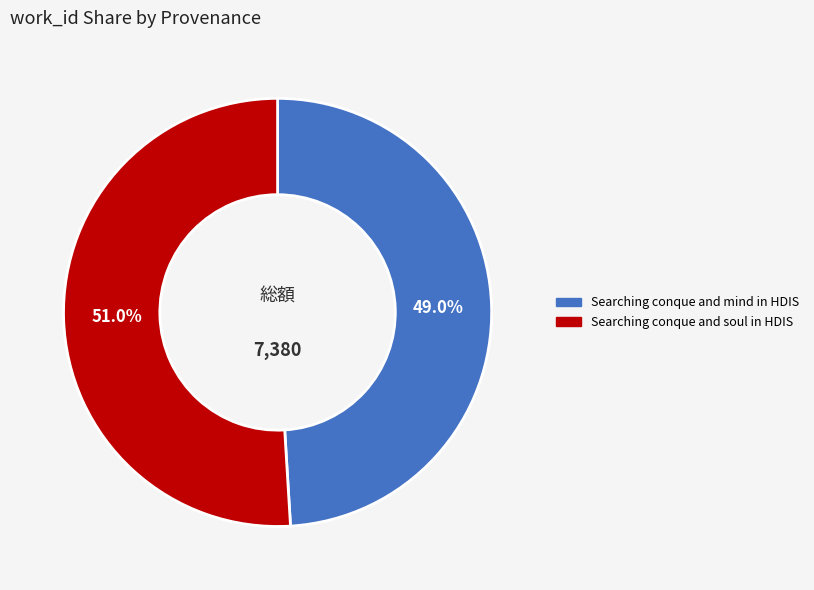

True or false: Searching conque and mind in HDIS accounts for 49% of the total.

True